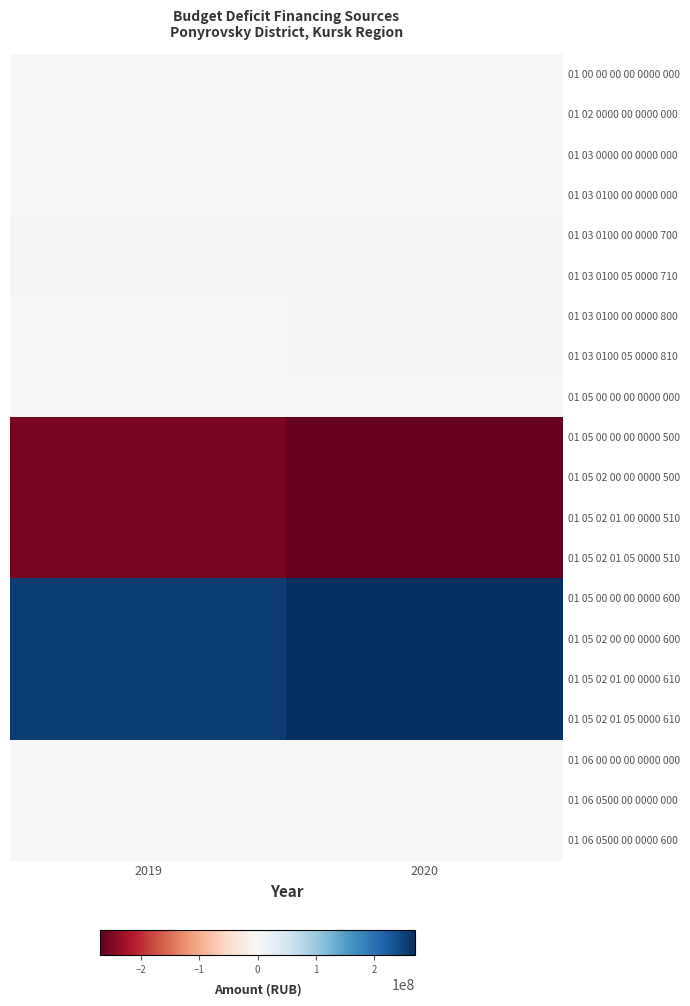

Reading right to left, what are all the values shown in this chart?

01 00 00 00 00 0000 000: 2020=0	2019=1502868
01 02 0000 00 0000 000: 2020=0	2019=0
01 03 0000 00 0000 000: 2020=0	2019=1502868
01 03 0100 00 0000 000: 2020=0	2019=1502868
01 03 0100 00 0000 700: 2020=2957012	2019=2957012
01 03 0100 05 0000 710: 2020=2957012	2019=2957012
01 03 0100 00 0000 800: 2020=-2957012	2019=-1454144
01 03 0100 05 0000 810: 2020=-2957012	2019=-1454144
01 05 00 00 00 0000 000: 2020=0	2019=0
01 05 00 00 00 0000 500: 2020=-269719105	2019=-255674647
01 05 02 00 00 0000 500: 2020=-269719105	2019=-255674647
01 05 02 01 00 0000 510: 2020=-269719105	2019=-255674647
01 05 02 01 05 0000 510: 2020=-269719105	2019=-255674647
01 05 00 00 00 0000 600: 2020=269719105	2019=255674647
01 05 02 00 00 0000 600: 2020=269719105	2019=255674647
01 05 02 01 00 0000 610: 2020=269719105	2019=255674647
01 05 02 01 05 0000 610: 2020=269719105	2019=255674647
01 06 00 00 00 0000 000: 2020=0	2019=0
01 06 0500 00 0000 000: 2020=0	2019=0
01 06 0500 00 0000 600: 2020=500000	2019=500000